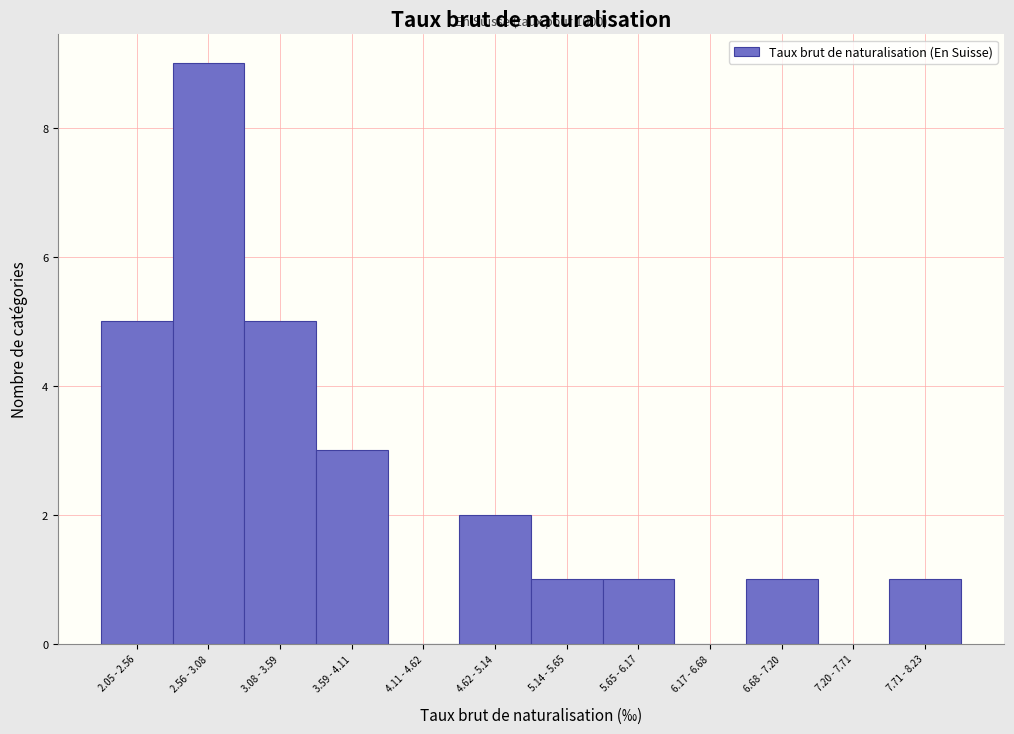

Reading right to left, extract all data points from this chart.

7.71 - 8.23=1	7.20 - 7.71=0	6.68 - 7.20=1	6.17 - 6.68=0	5.65 - 6.17=1	5.14 - 5.65=1	4.62 - 5.14=2	4.11 - 4.62=0	3.59 - 4.11=3	3.08 - 3.59=5	2.56 - 3.08=9	2.05 - 2.56=5